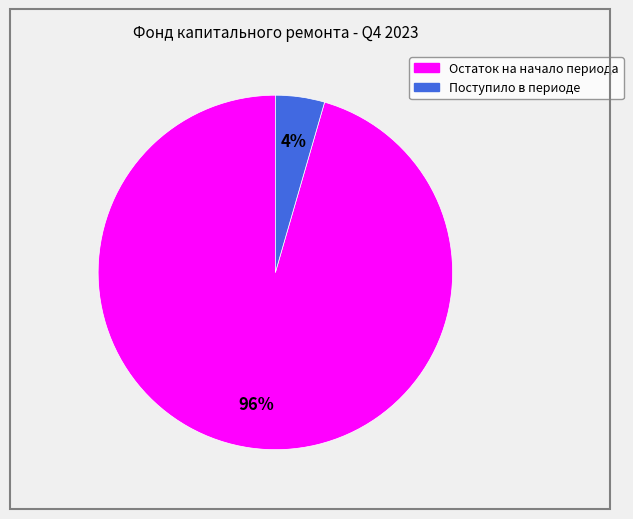

Which has a higher value, Поступило в периоде or Остаток на начало периода?

Остаток на начало периода